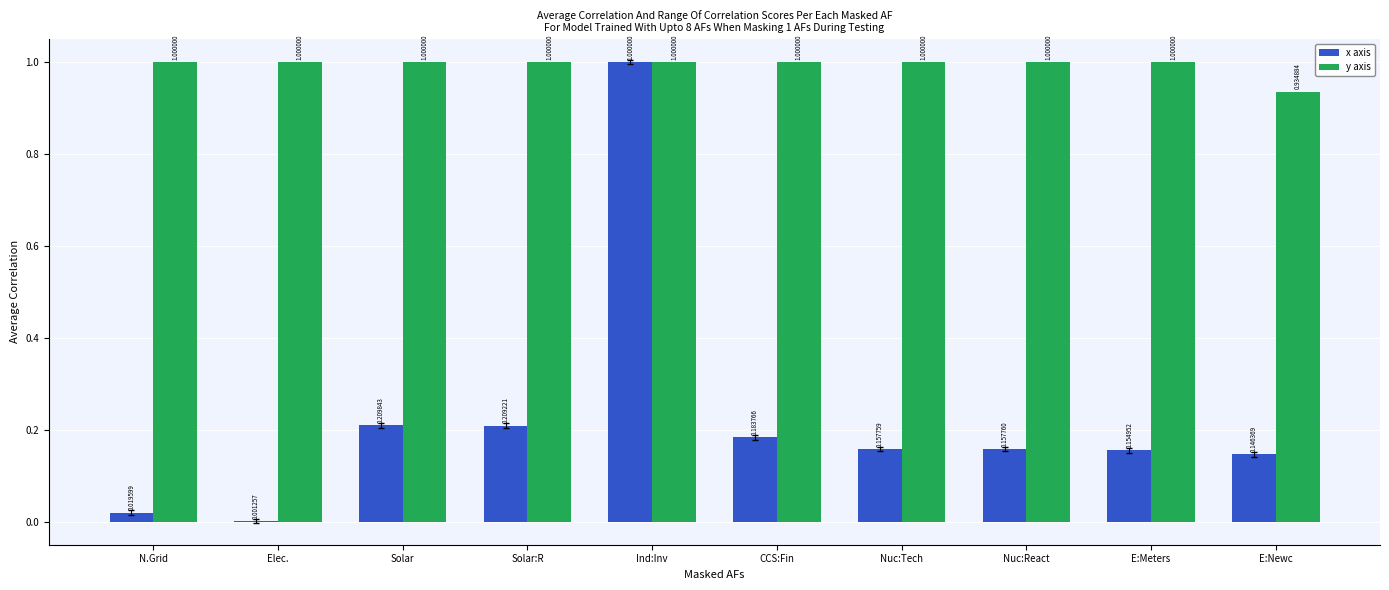

At which label is x axis closest to 0?

Elec.